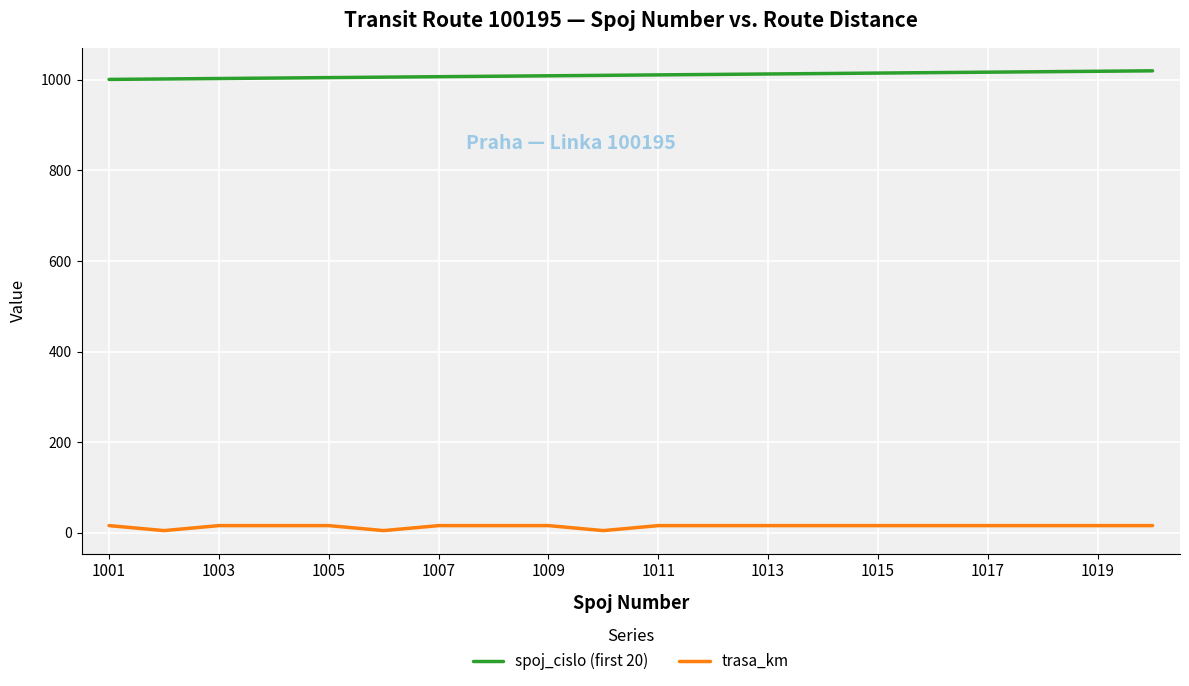

What is the highest value of the spoj_cislo (first 20) series?

1020